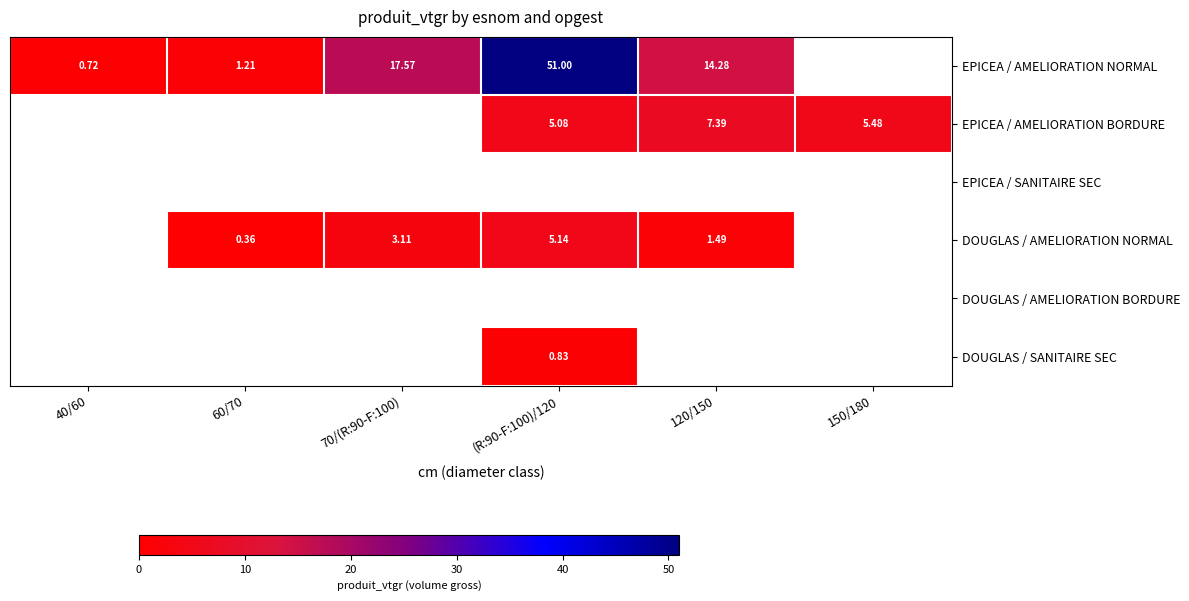

The DOUGLAS / SANITAIRE SEC series shows 0.0 at 70/(R:90-F:100). True or false?

True